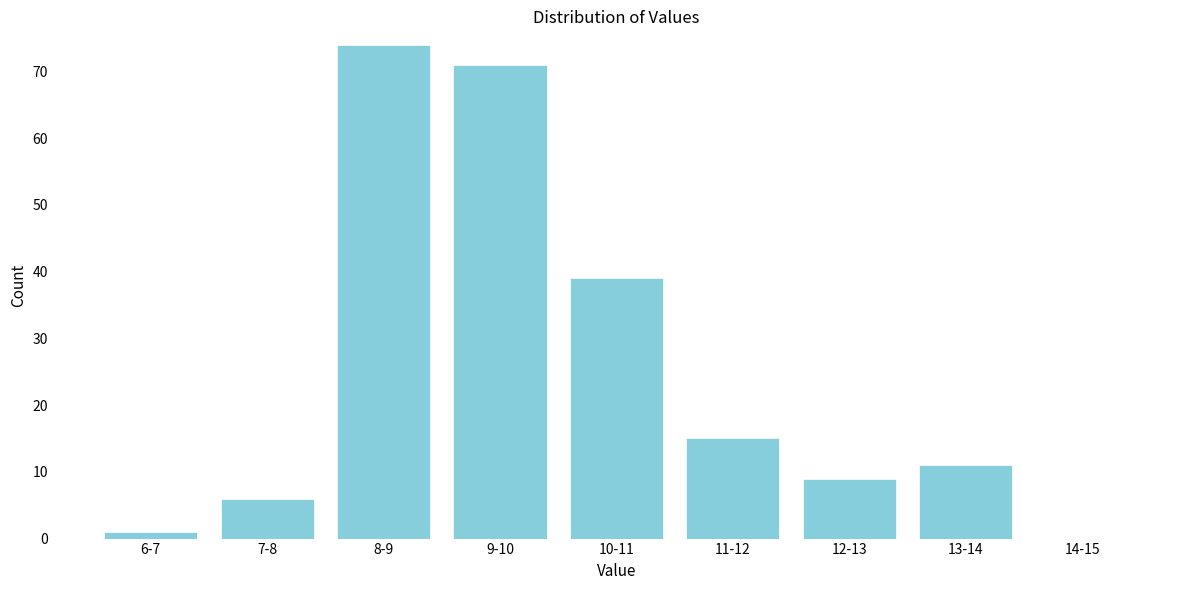

Reading left to right, extract all data points from this chart.

6-7=1	7-8=6	8-9=74	9-10=71	10-11=39	11-12=15	12-13=9	13-14=11	14-15=0